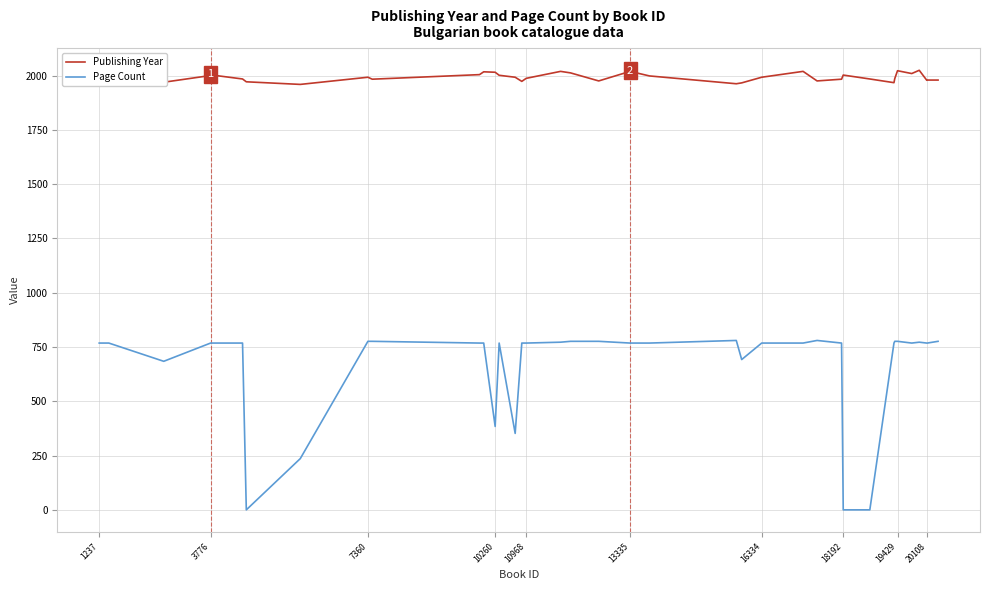

Which series has the largest total across all categories?

Publishing Year